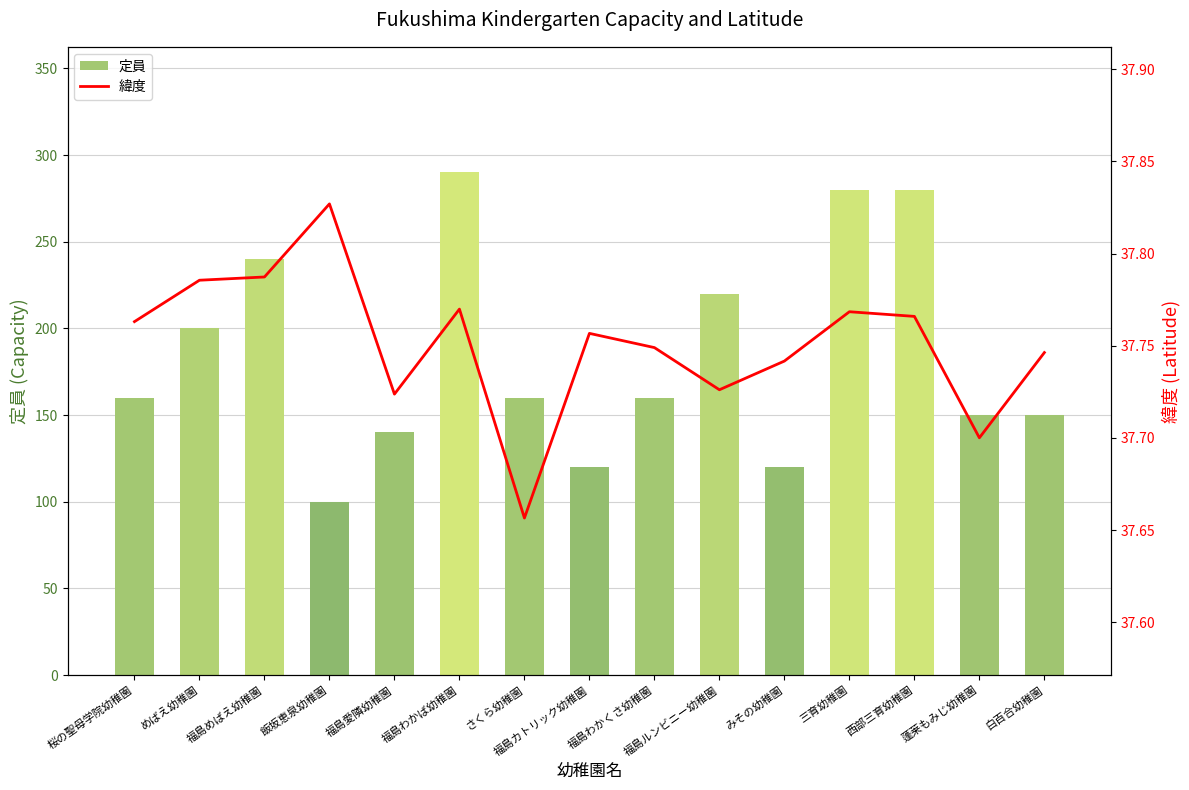

What is the sum of the 緯度 values at 福島わかくさ幼稚園 and 福島わかば幼稚園?

75.5